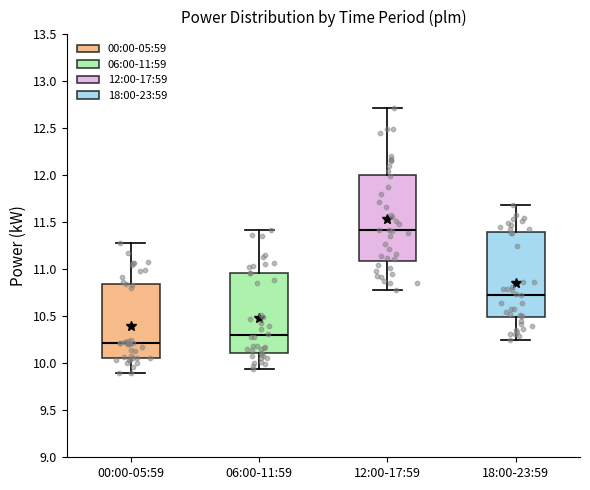

Reading left to right, transcribe this box plot: for each box, give where its median line is, the range the box spans, and where its two whiskers end, as read against the y-axis. The values are not printed on the chart, so give them approximately, as read against the axis.

00:00-05:59: median 10.20, box 10.05 to 10.85, whiskers 9.90 to 11.30
06:00-11:59: median 10.30, box 10.10 to 10.95, whiskers 9.95 to 11.40
12:00-17:59: median 11.40, box 11.10 to 12.00, whiskers 10.80 to 12.70
18:00-23:59: median 10.75, box 10.50 to 11.40, whiskers 10.25 to 11.70